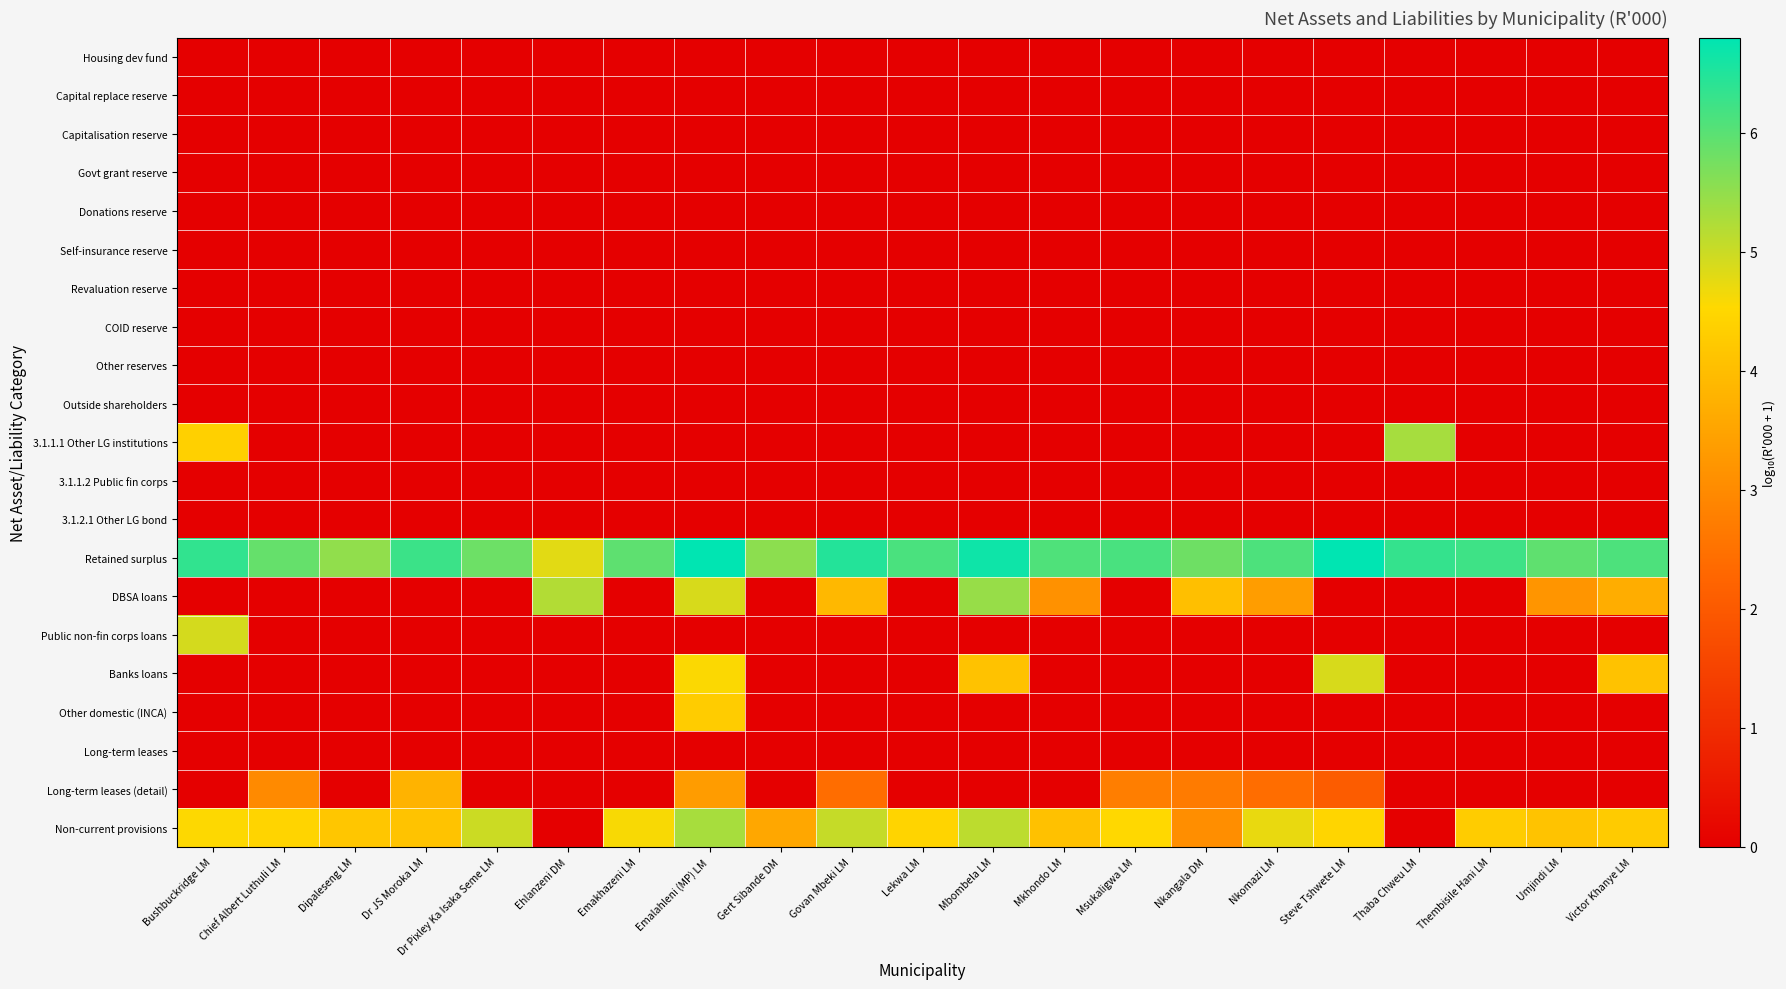

What is the spread (max minus min) of values at Thembisile Hani LM?

6.2